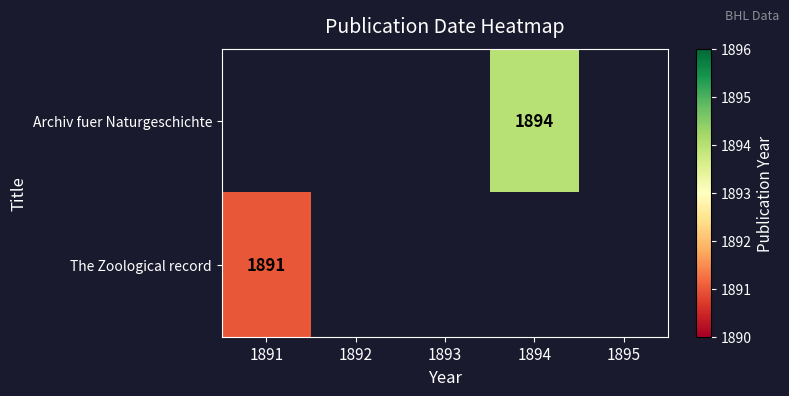

True or false: Archiv fuer Naturgeschichte has a value of 1894 at 1894.

True